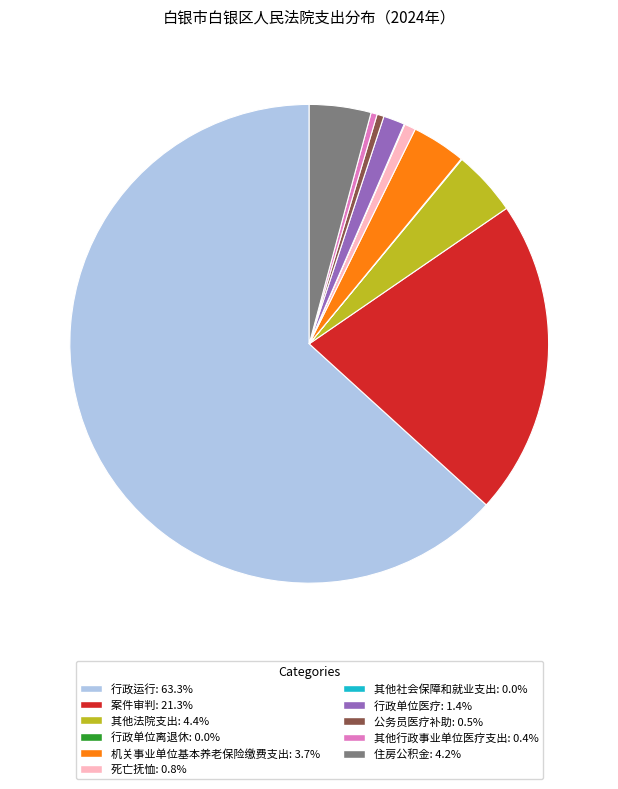

Is there any slice that represents more than half of the pie?

Yes